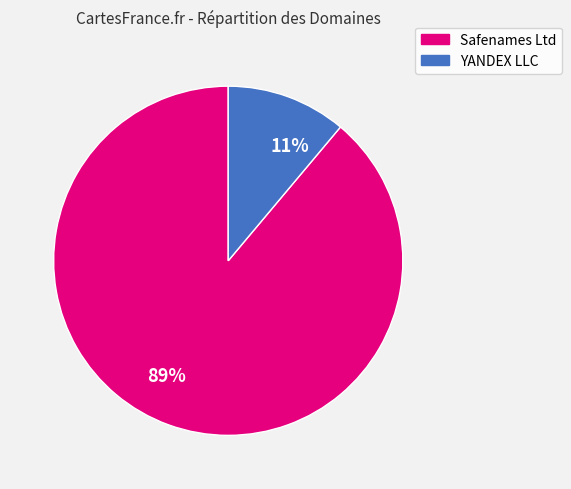

Count the number of slices in the pie.

2